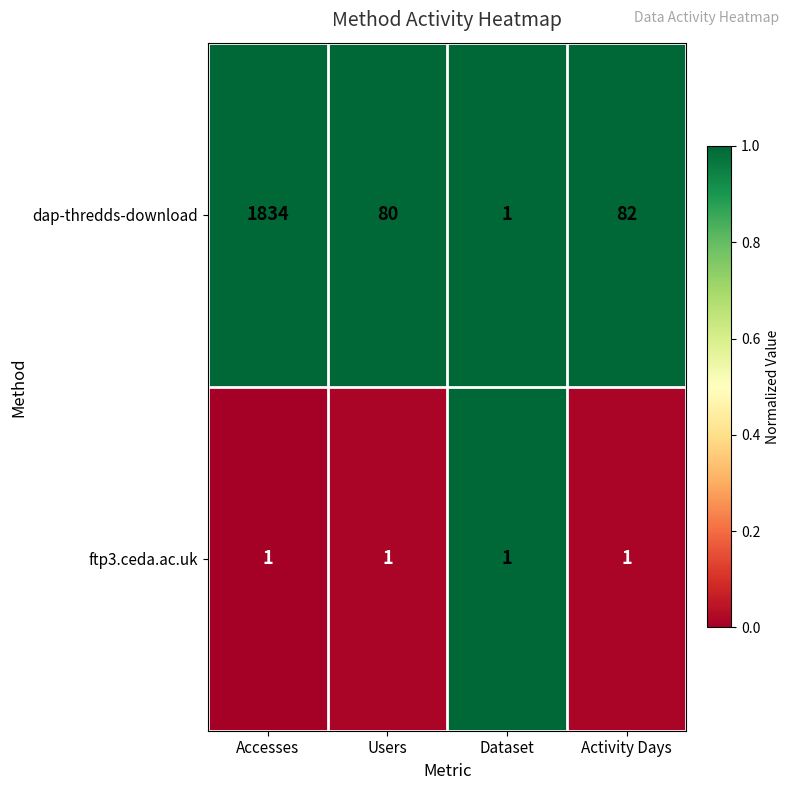

Is it true that dap-thredds-download equals 0 at Dataset?

False